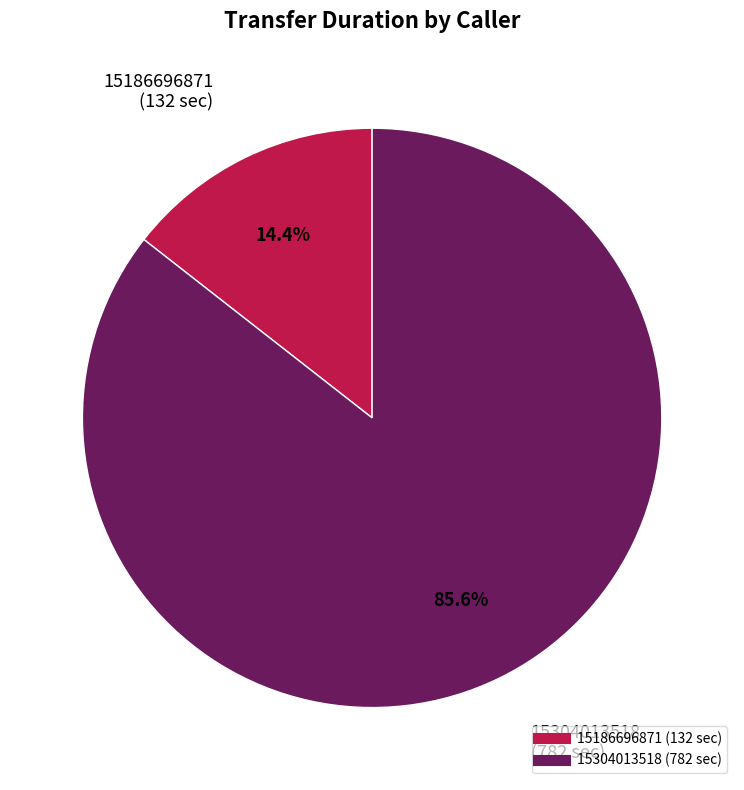

How many segments does this pie chart have?

2